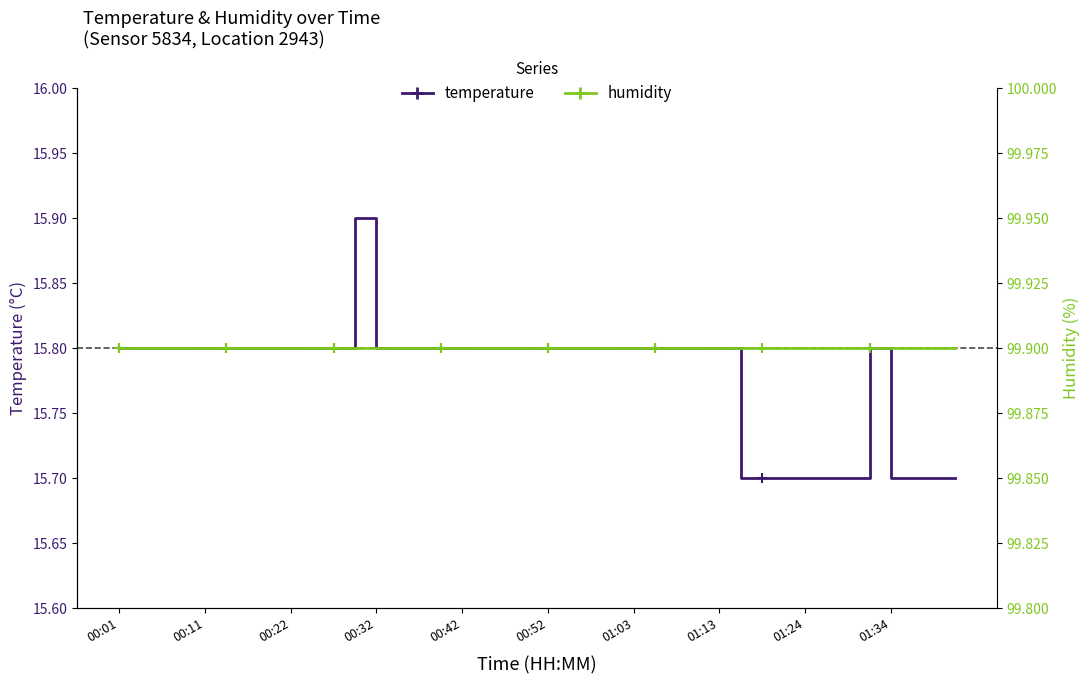

The value of temperature at 01:34 is 25.2. True or false?

False